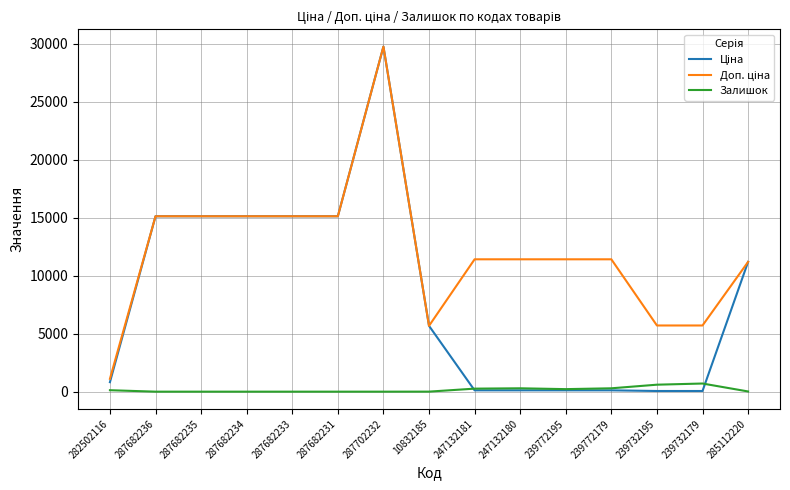

At which category is the sum across all series the highest?

287702232